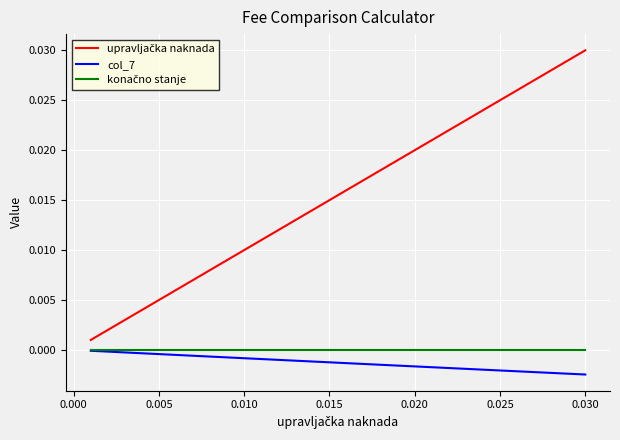

At how many categories does at least one series exceed 0?

30